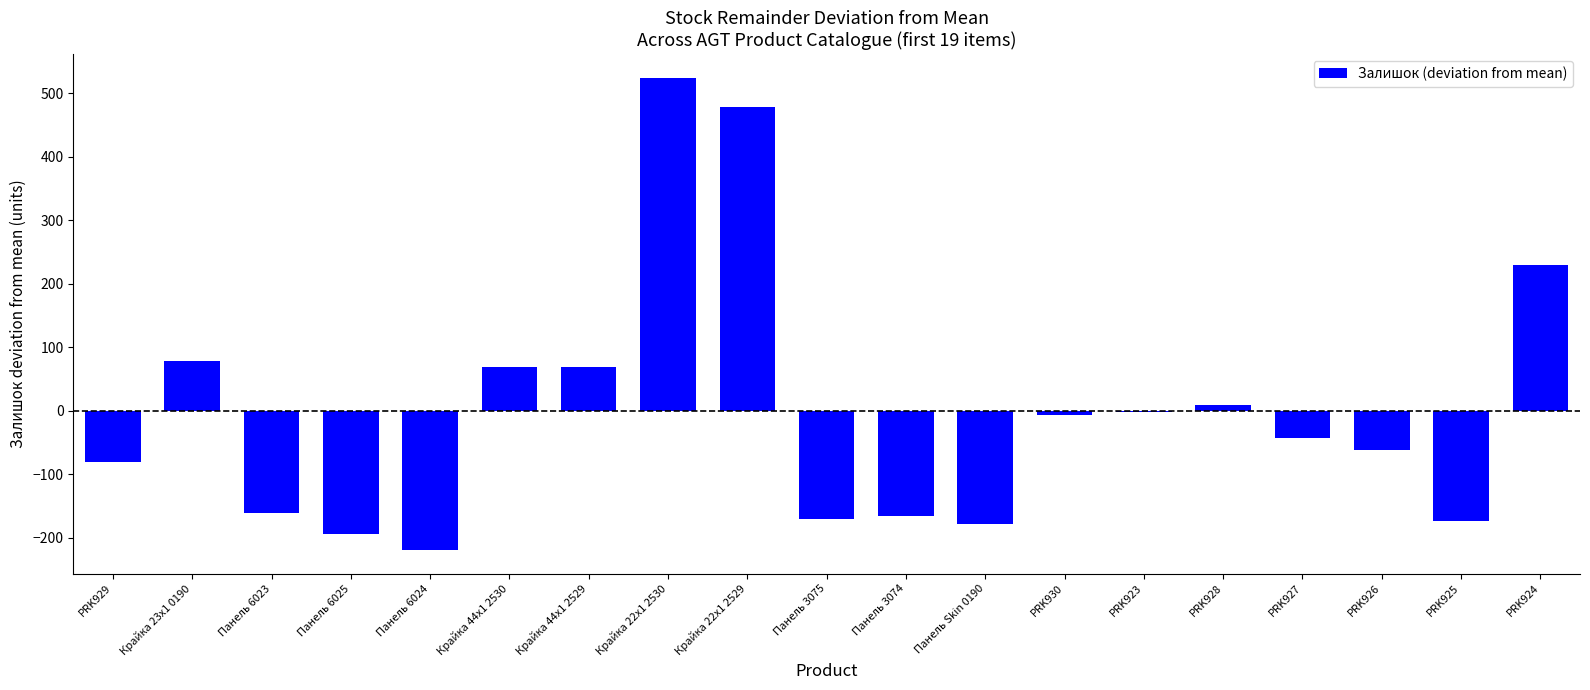

What is the sum of the values at Крайка 44x1 2530 and PRK924?

298.2